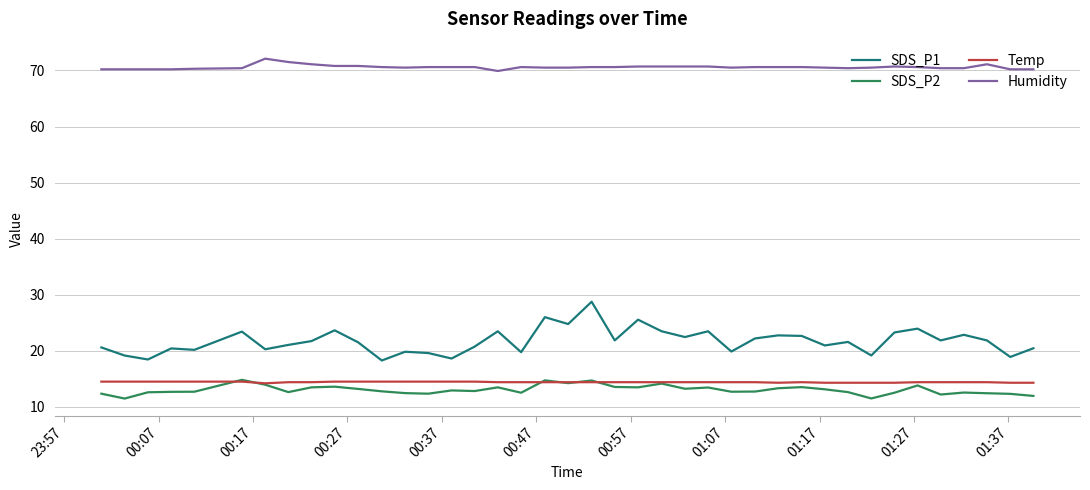

Which series has the largest total across all categories?

Humidity